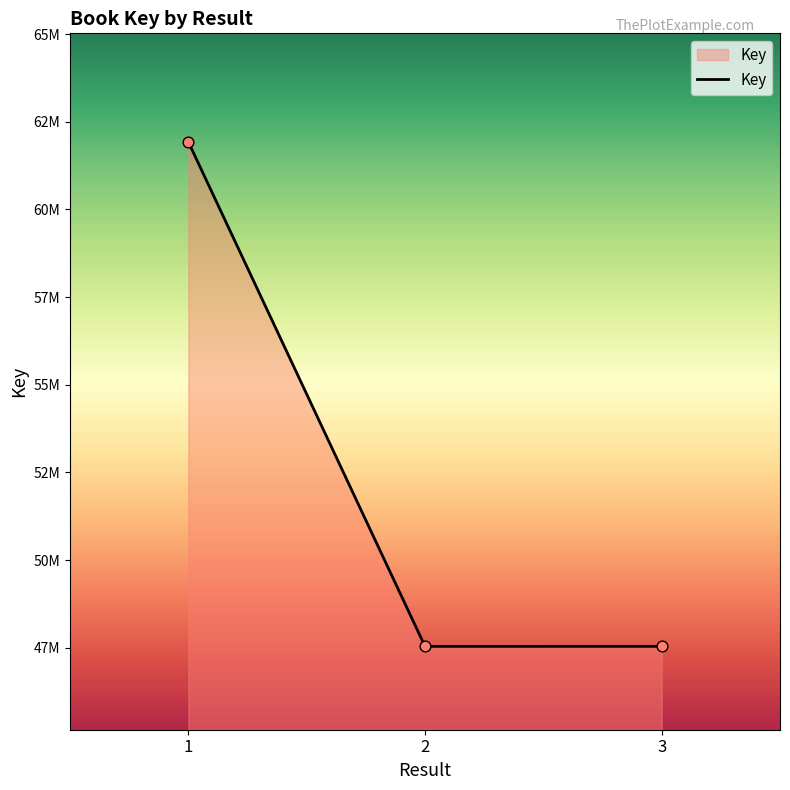

Between 1 and 2, which is larger?

1